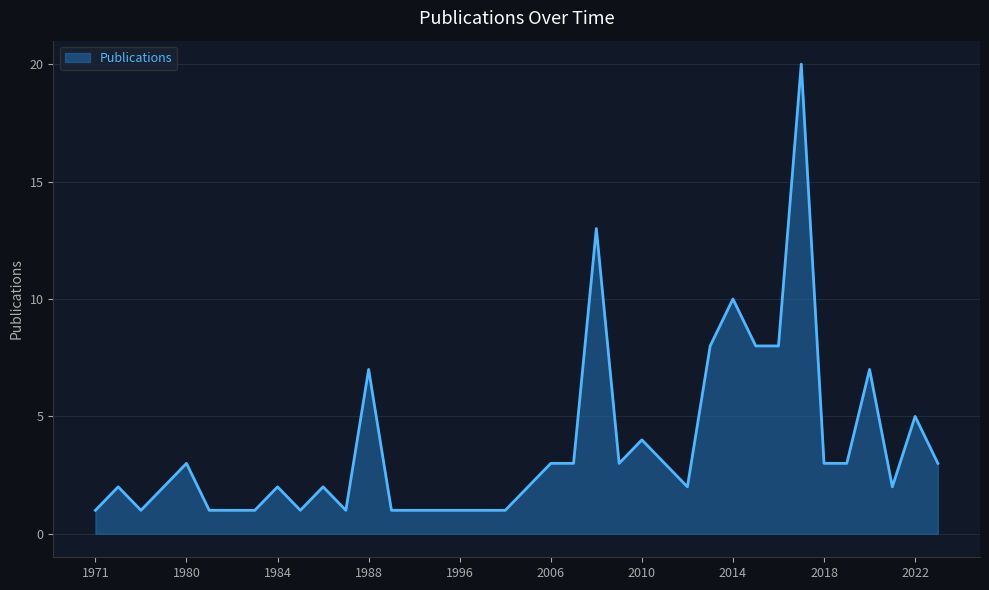

What is the greatest value displayed?

20